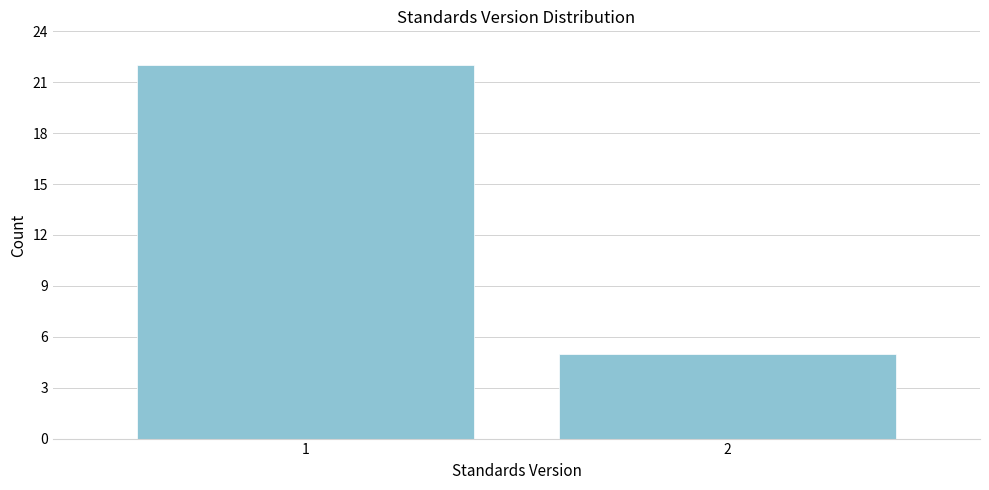

Reading left to right, list all the values displayed in this chart.

1=22	2=5